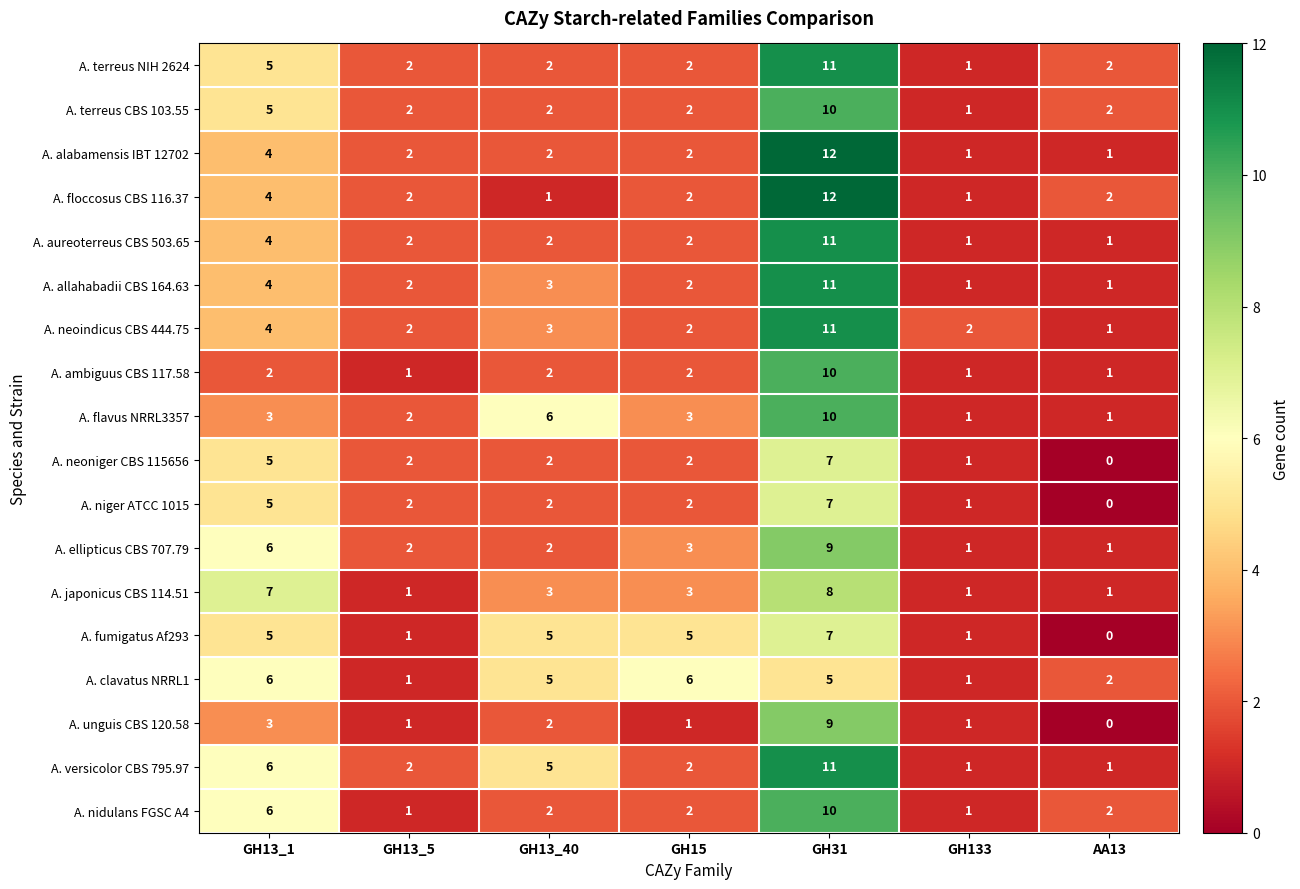

Which series has the largest total across all categories?

A. versicolor CBS 795.97